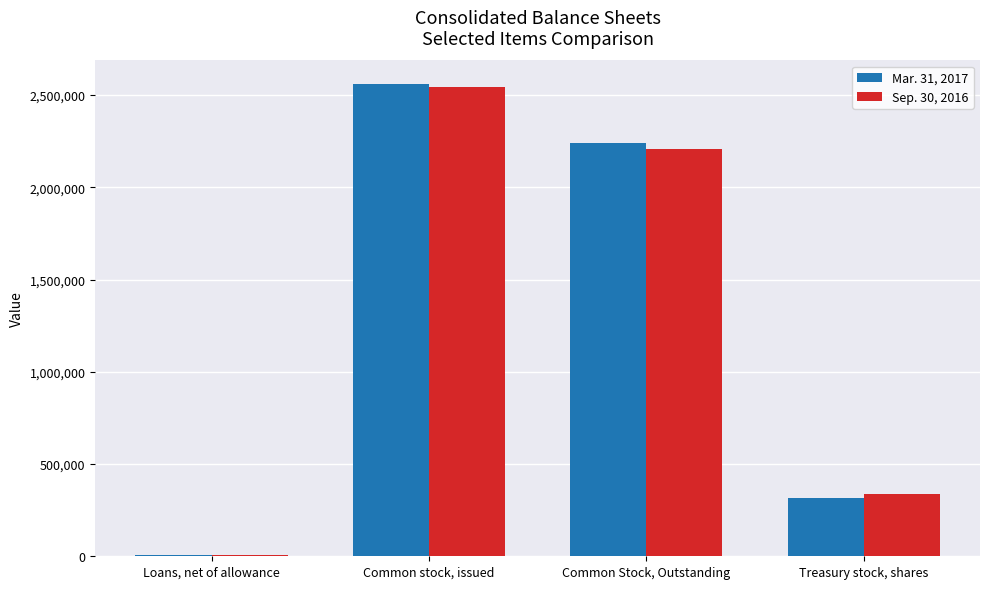

The Mar. 31, 2017 series shows 4455911 at Common stock, issued. True or false?

False